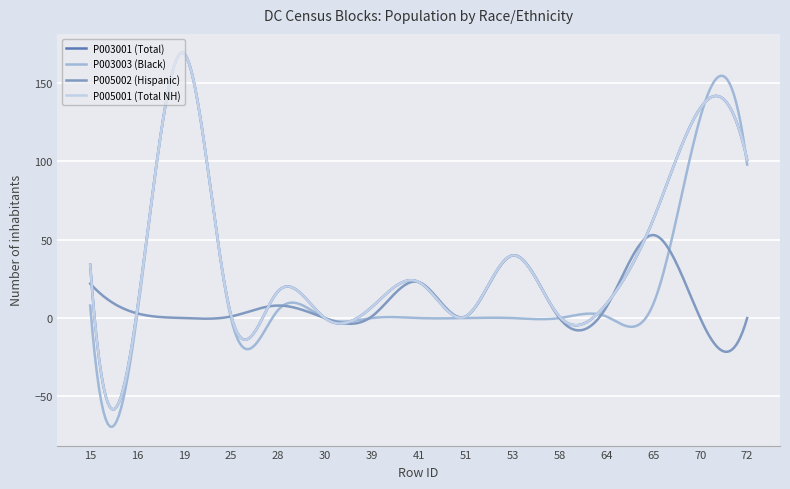

Which series has the largest total across all categories?

P003001 (Total)